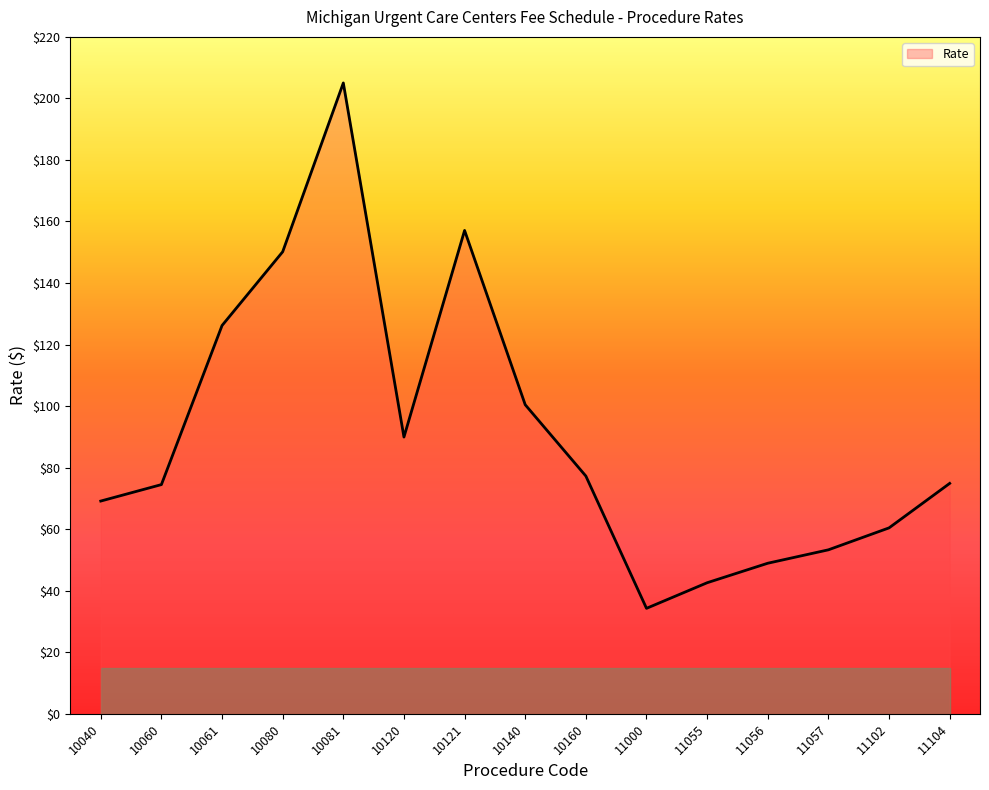

What is the change in value from 10121 to 11055?

-114.5